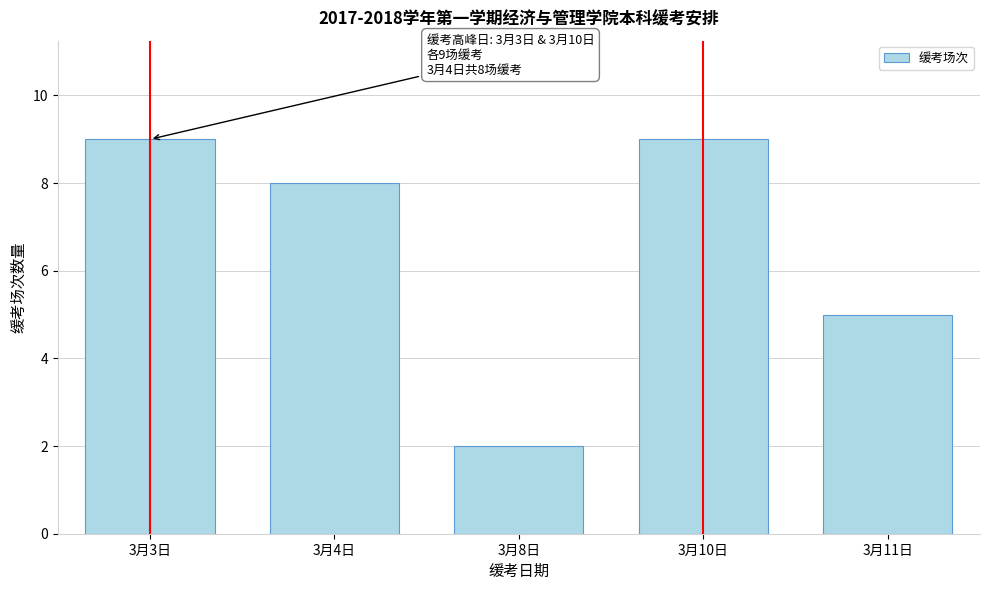

Reading left to right, what are all the values shown in this chart?

9	8	2	9	5